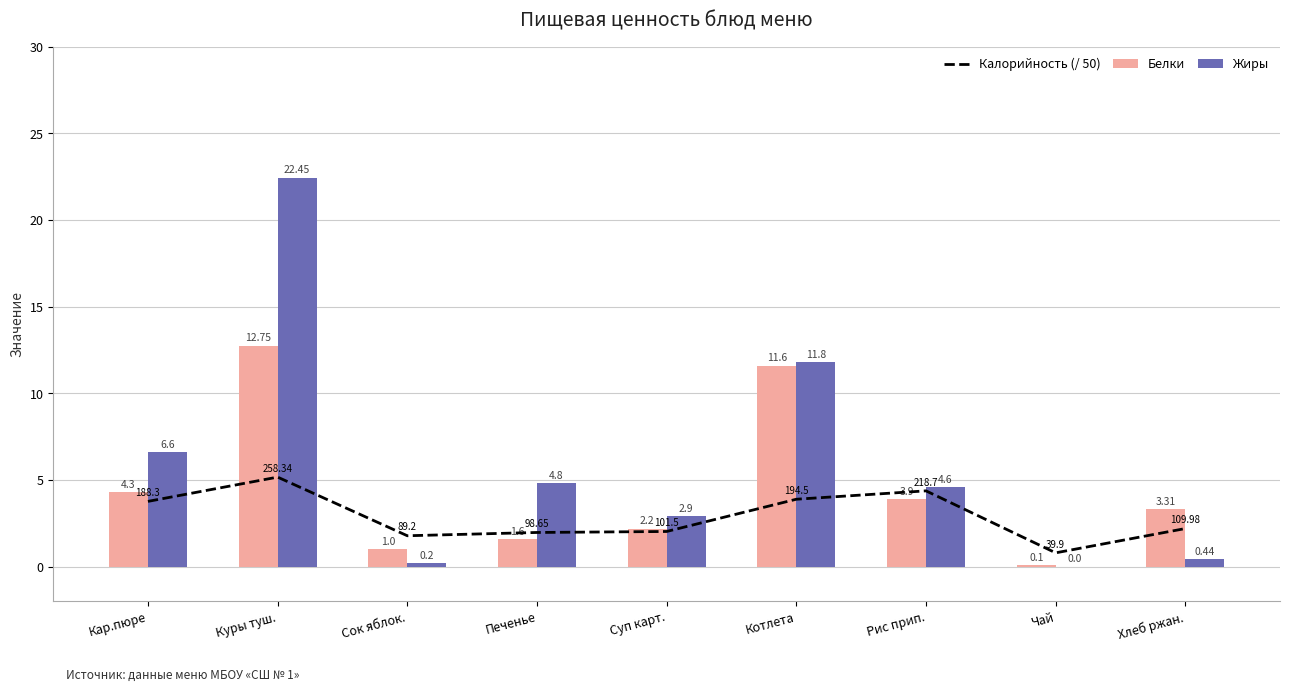

What position from the left is Кар.пюре?

1